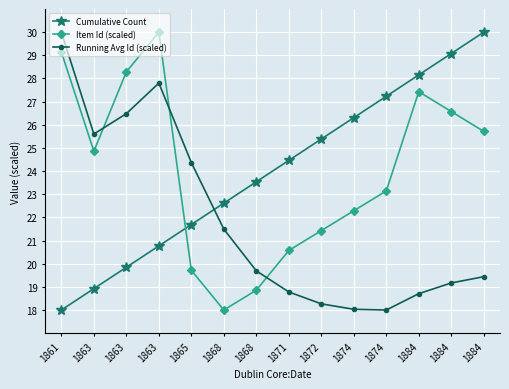

Does the chart have visible grid lines?

Yes